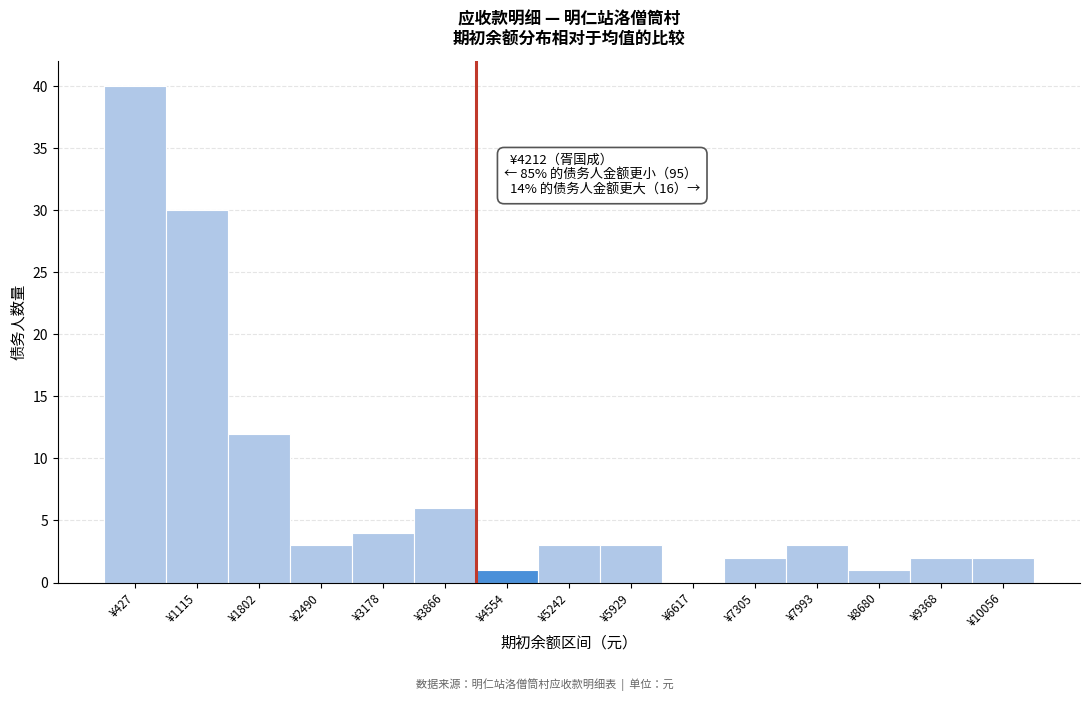

Which range on the x-axis has the tallest bar?

100 to 800